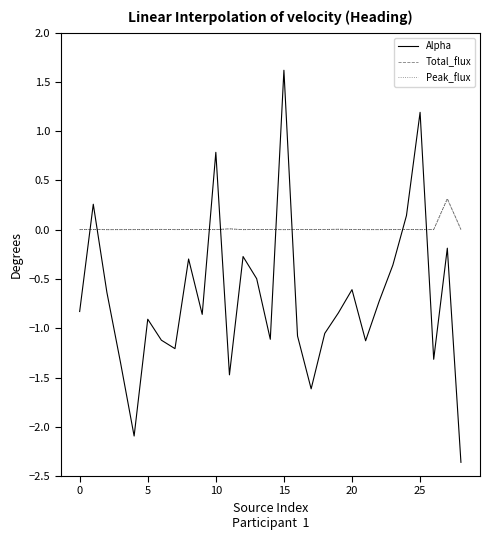

In Peak_flux, how many points are lower than both neighbors (excluding endpoints)?

9